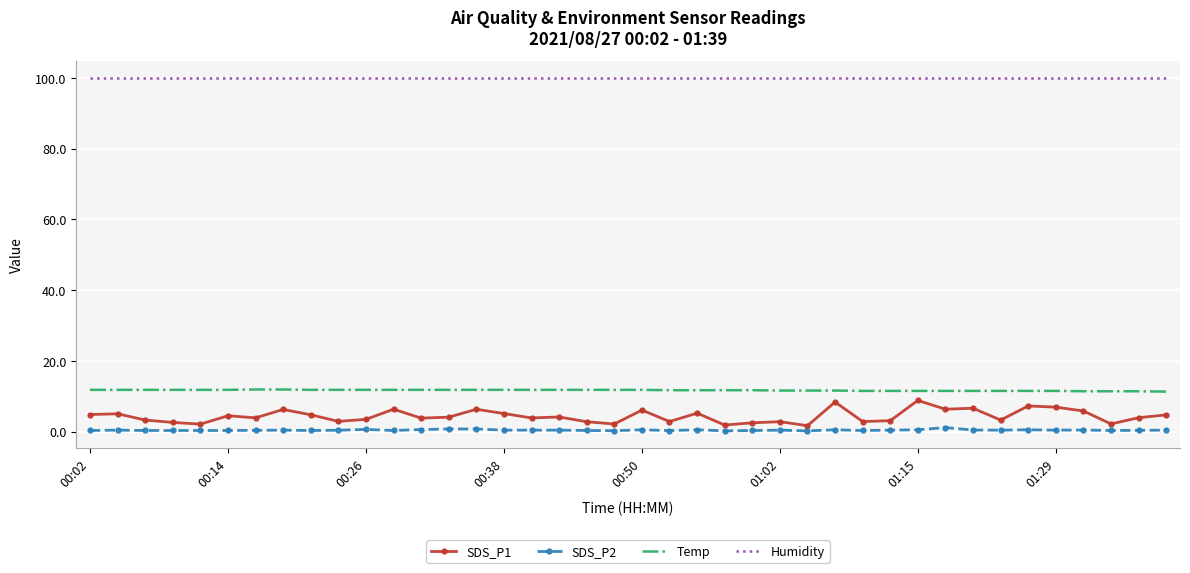

Which series has the largest range (max minus min)?

SDS_P1